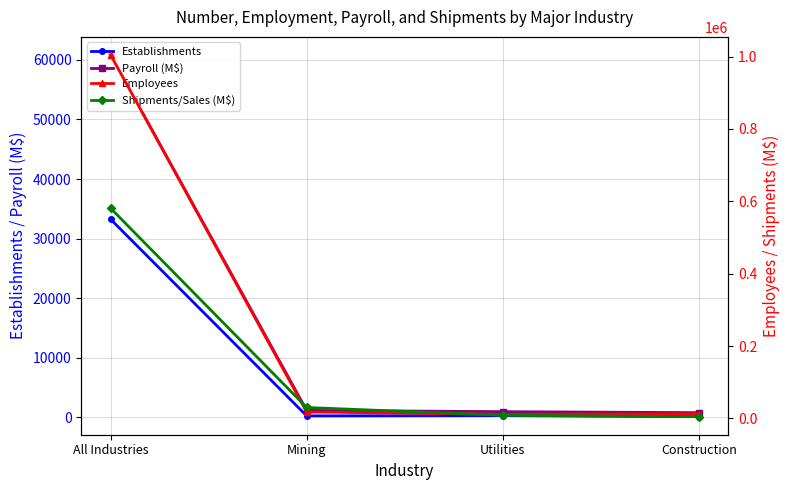

What is the difference between the maximum and minimum values in the Establishments series?

33123